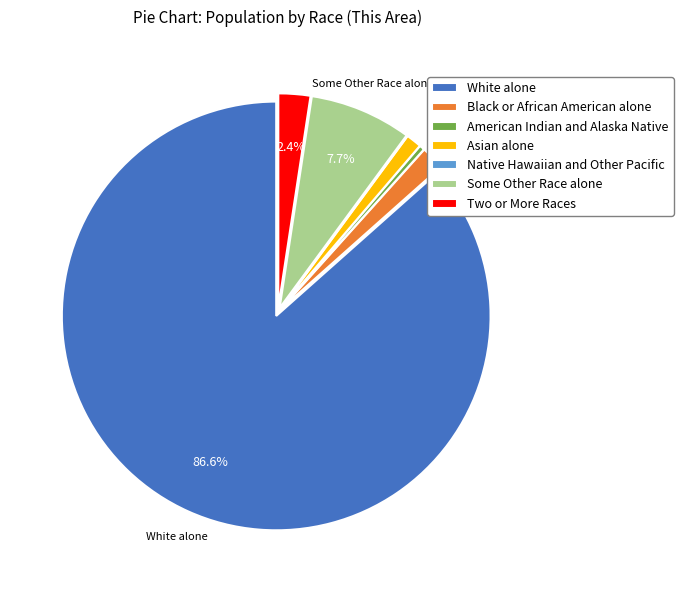

Which has a higher value, Some Other Race alone or American Indian and Alaska Native?

Some Other Race alone